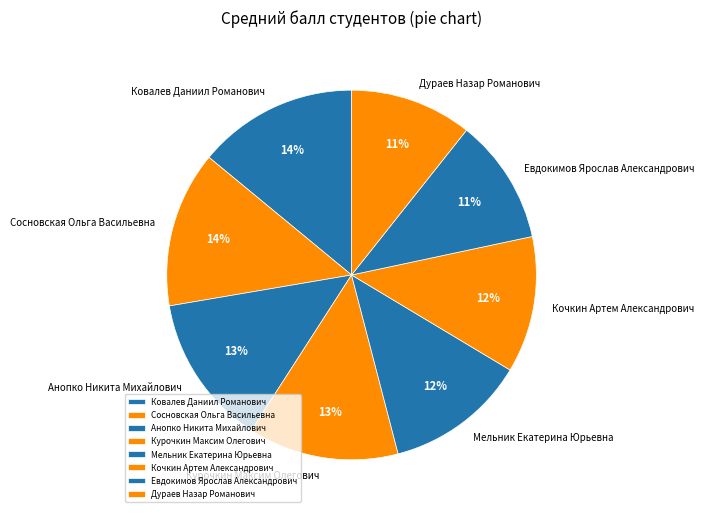

To the nearest percent, what portion does Дураев Назар Романович represent?

11%